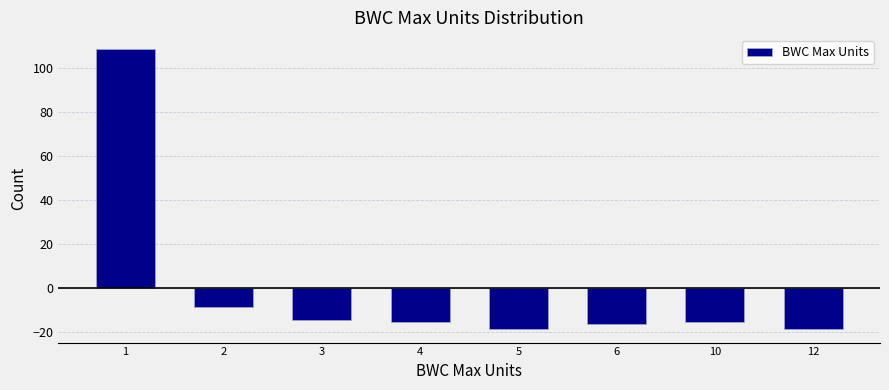

Reading left to right, transcribe all the data shown in this chart.

1=108.4	2=-8.6	3=-14.6	4=-15.6	5=-18.6	6=-16.6	10=-15.6	12=-18.6